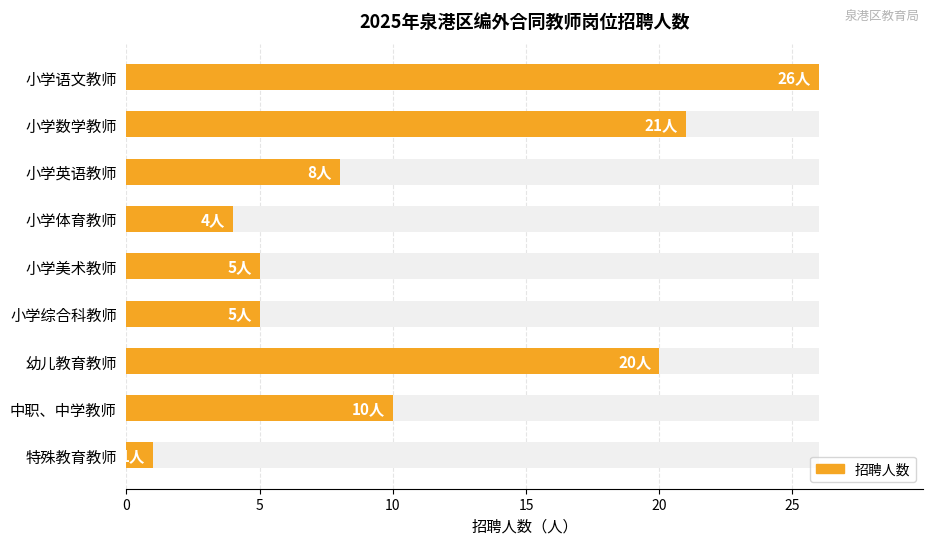

What position from the left is 小学数学教师?

2